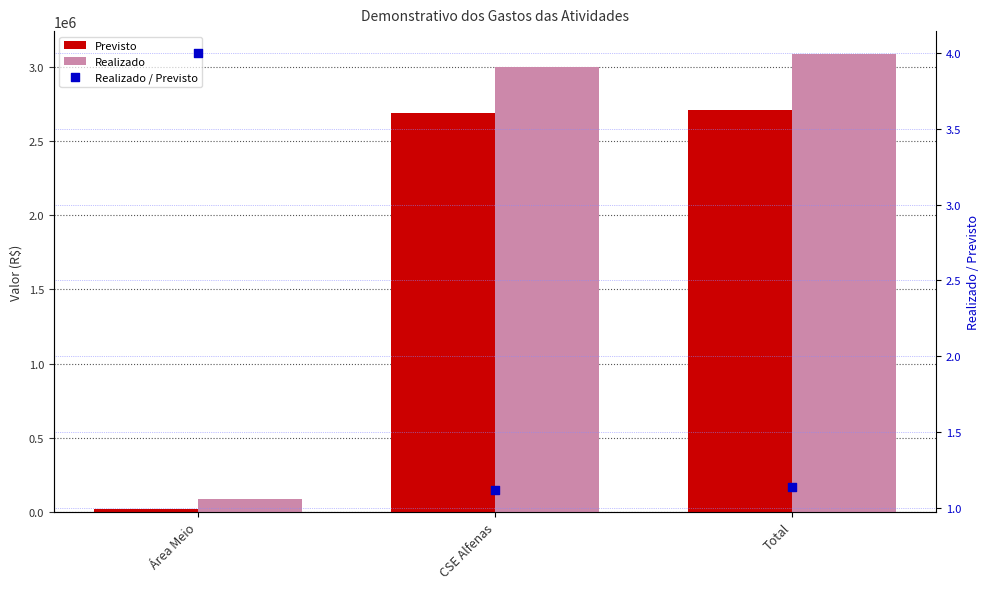

At which category is the sum across all series the highest?

Total